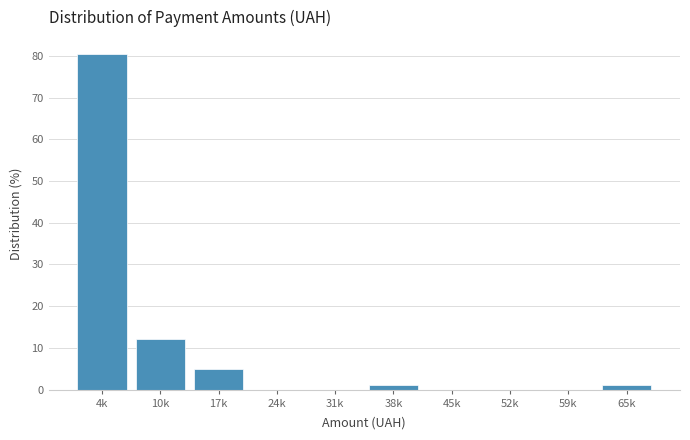

Reading left to right, extract all data points from this chart.

4k=80.5	10k=12.2	17k=4.9	24k=0.0	31k=0.0	38k=1.2	45k=0.0	52k=0.0	59k=0.0	65k=1.2